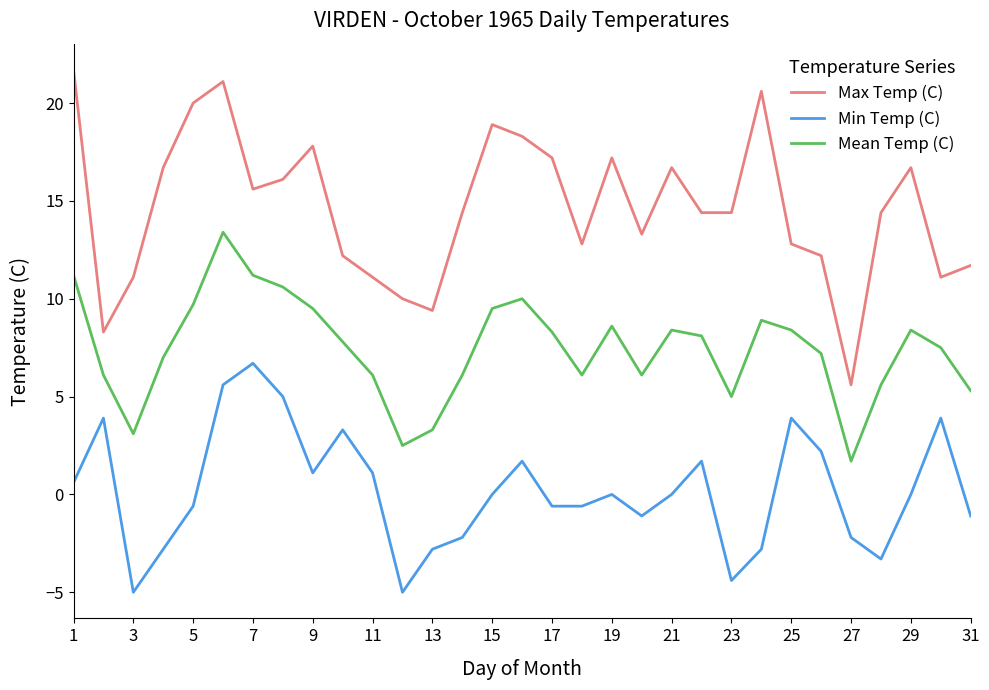

Count the number of data series in this chart.

3